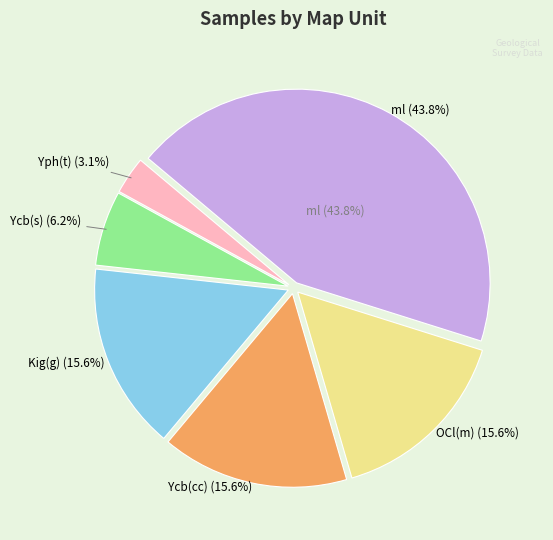

What is the largest slice in the pie chart?

ml